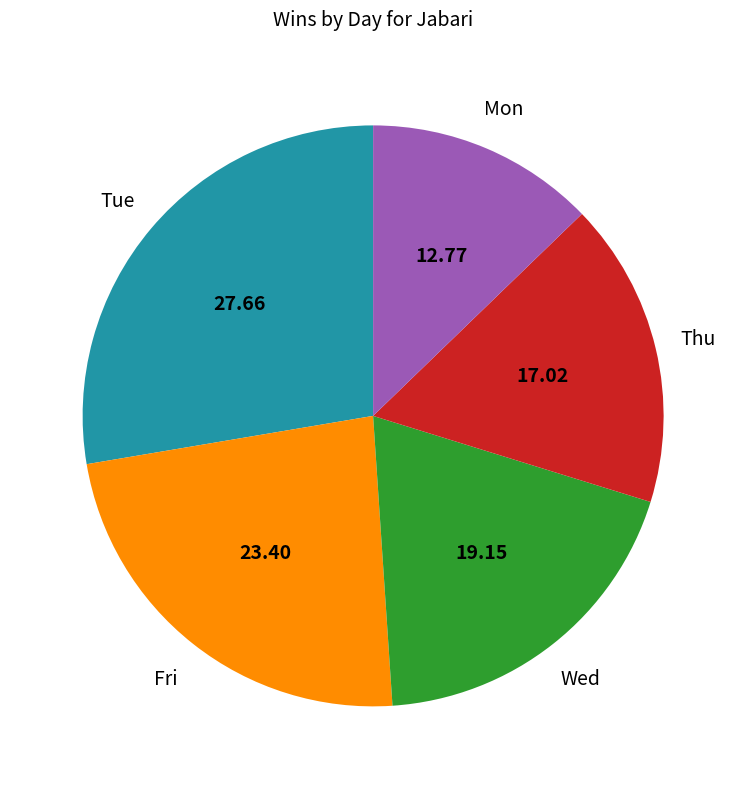

Does Mon account for over 50% of the chart?

No